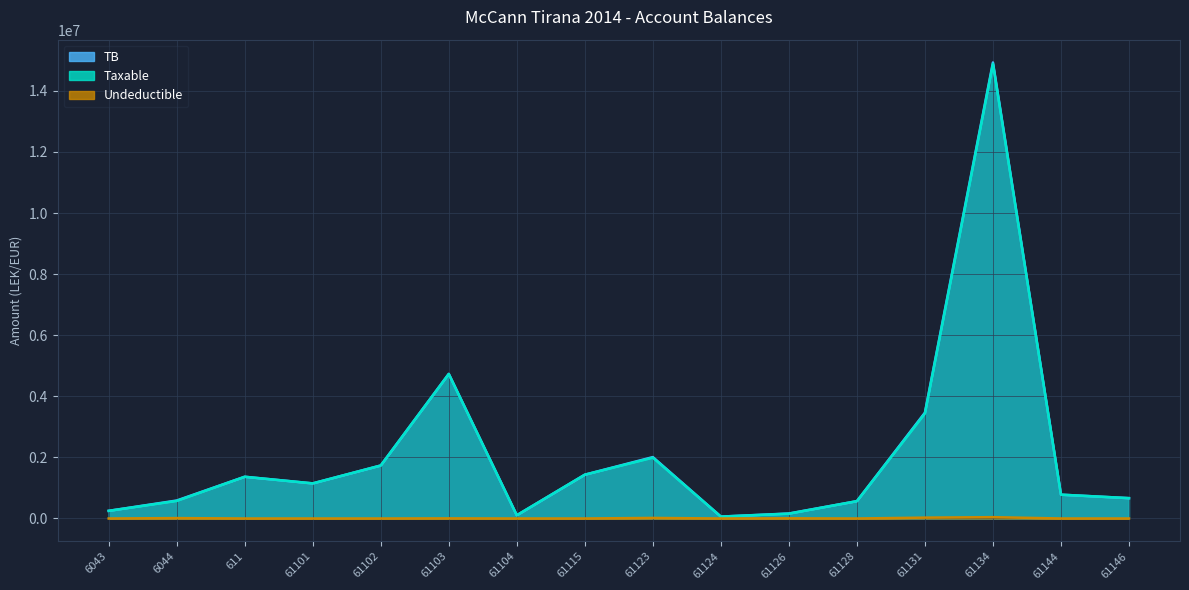

Count the number of data series in this chart.

3